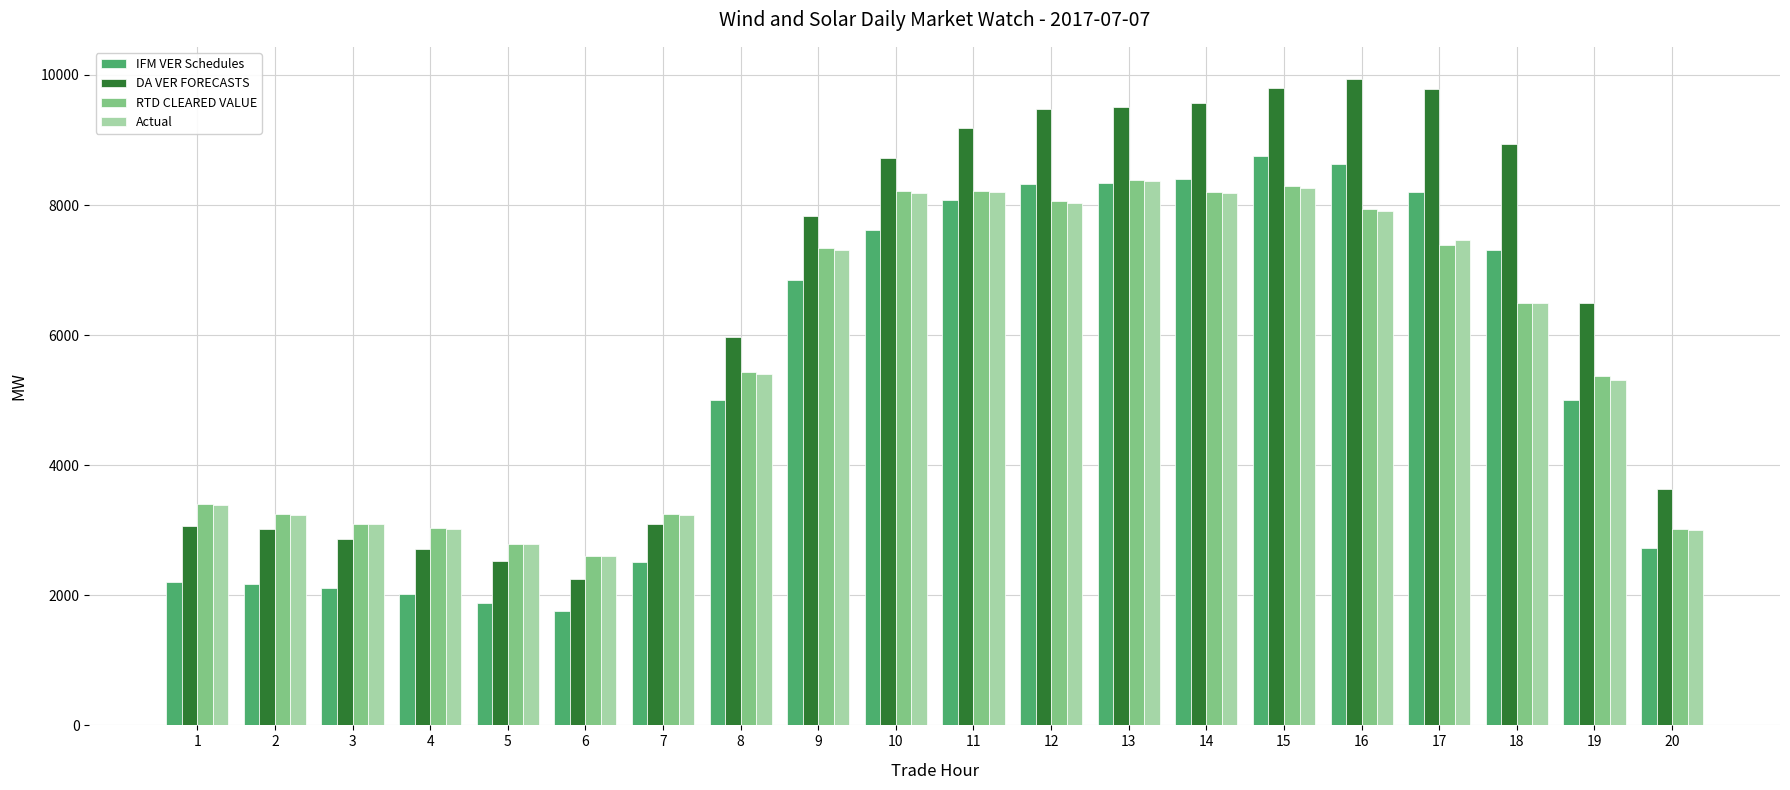

Which series has the widest spread of values?

DA VER FORECASTS